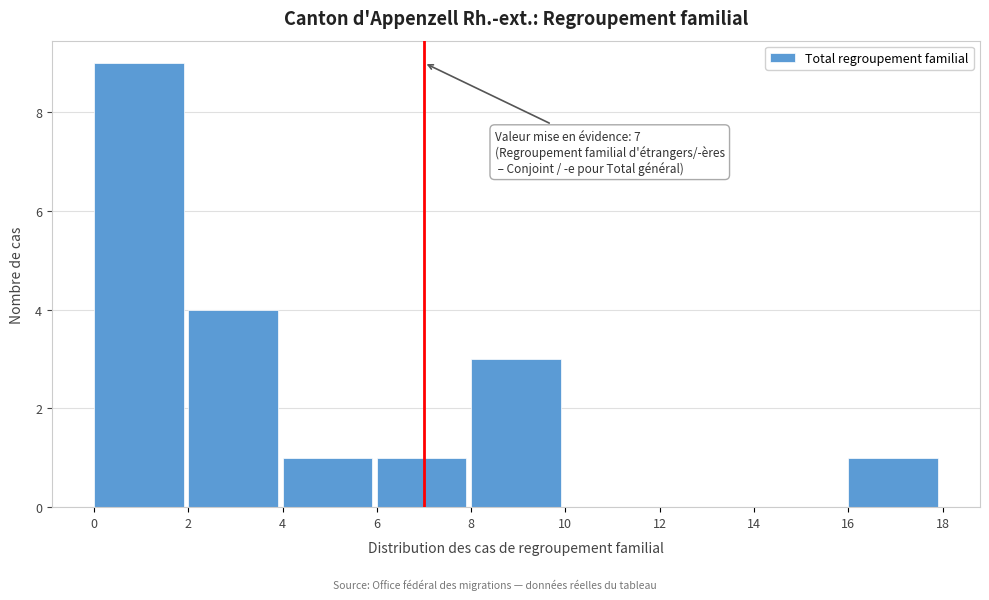

Over which range of the x-axis is the bar tallest?

0 to 2